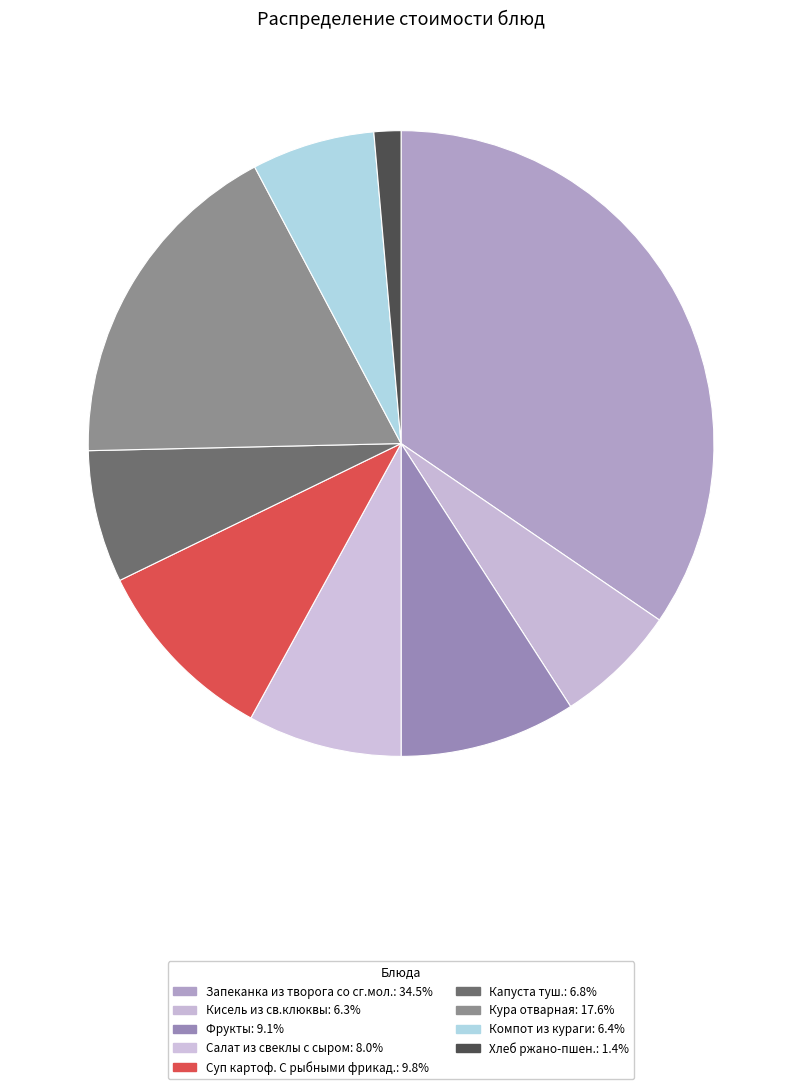

Does Хлеб ржано-пшен. represent more than half of the total?

No